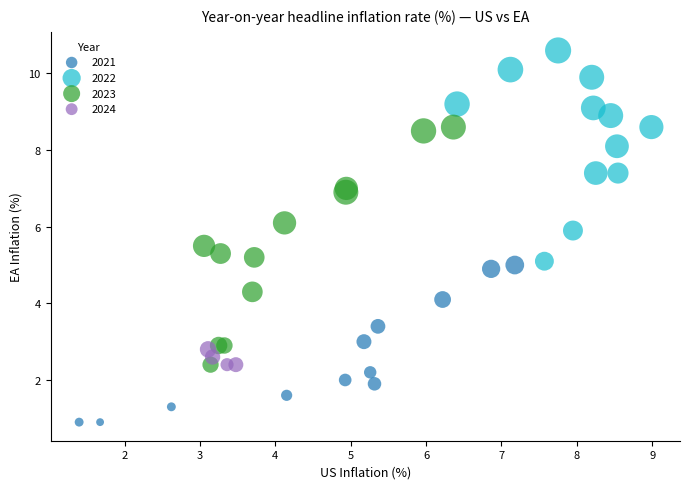

Which series contains the highest Y value?

2022